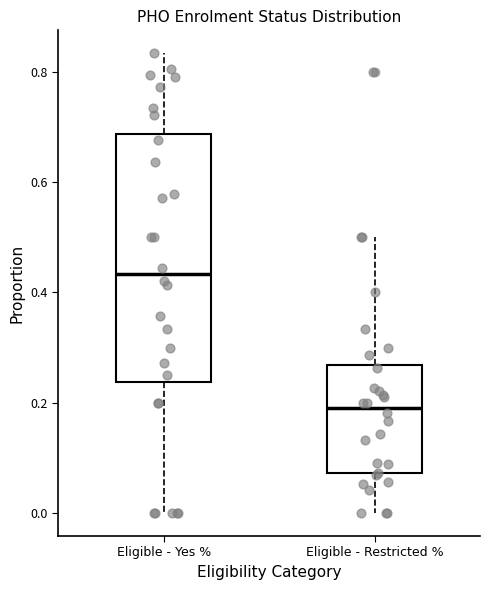

Reading left to right, transcribe this box plot: for each box, give where its median line is, the range the box spans, and where its two whiskers end, as read against the y-axis. The values are not printed on the chart, so give them approximately, as read against the axis.

Eligible - Yes %: median 0.44, box 0.24 to 0.68, whiskers 0.00 to 0.84
Eligible - Restricted %: median 0.20, box 0.08 to 0.26, whiskers 0.00 to 0.50